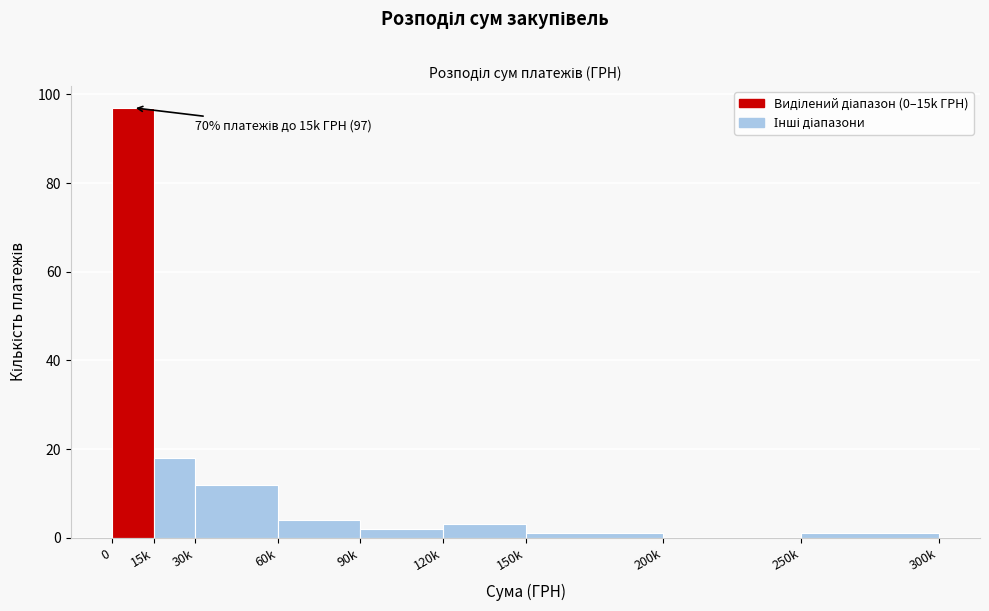

Reading left to right, extract all data points from this chart.

0=97	15k=18	30k=12	60k=4	90k=2	120k=3	150k=1	200k=0	250k=1